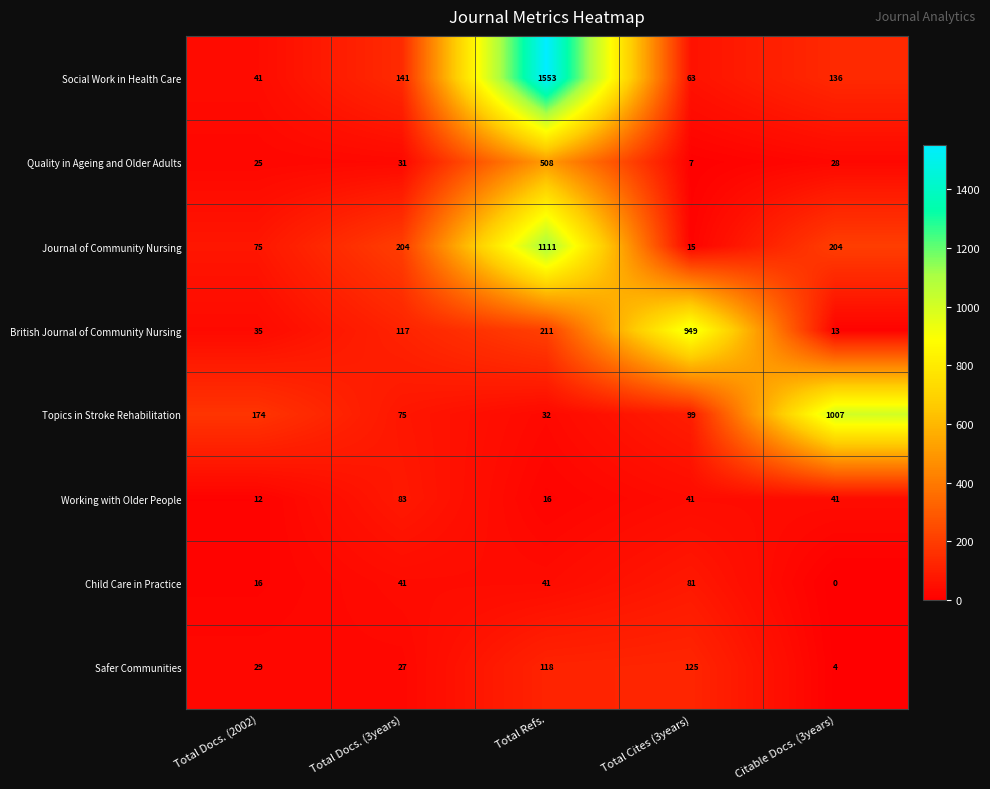

Which series has the largest total across all categories?

Social Work in Health Care